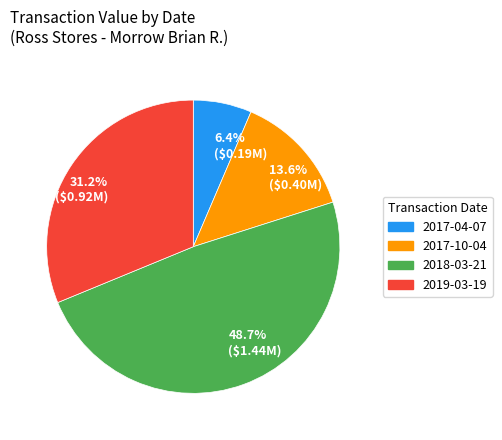

What percentage is NOT represented by 31.2% ($0.92M)?

68.8%